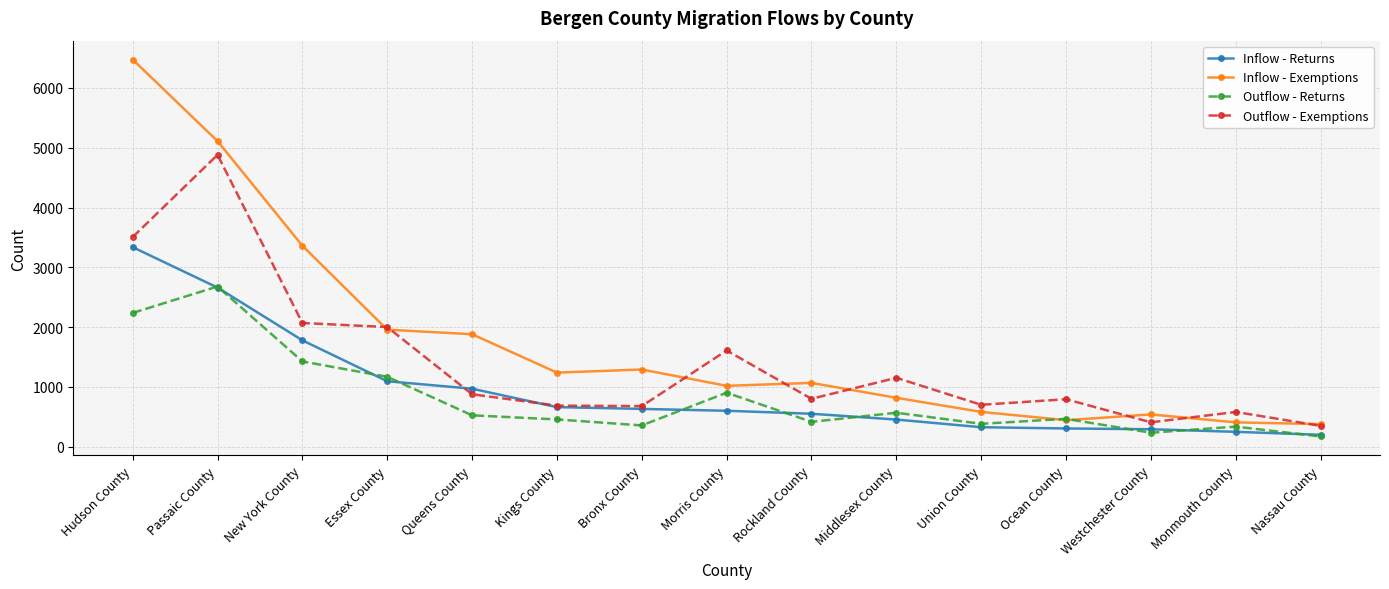

True or false: Outflow - Exemptions has more than 0 points higher than both neighbors.

True